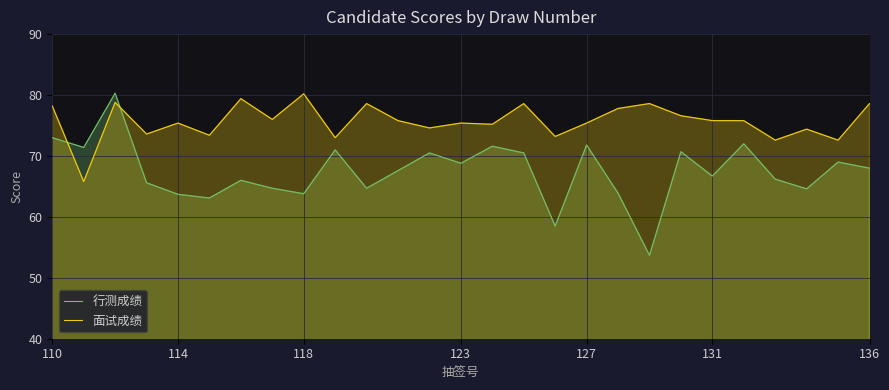

True or false: 面试成绩 has a value of 128.0 at 16.

False